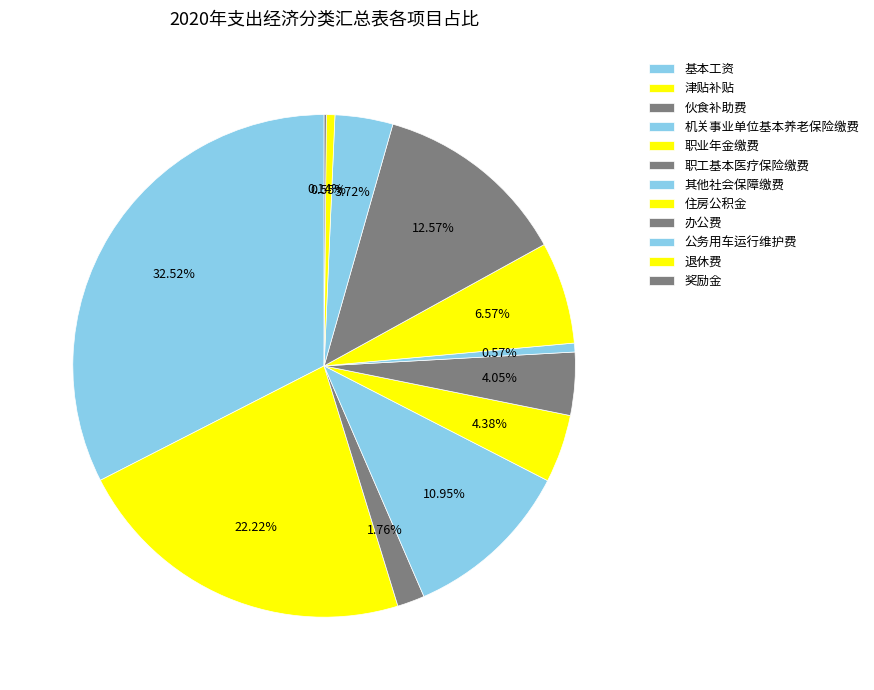

Count the number of slices in the pie.

12